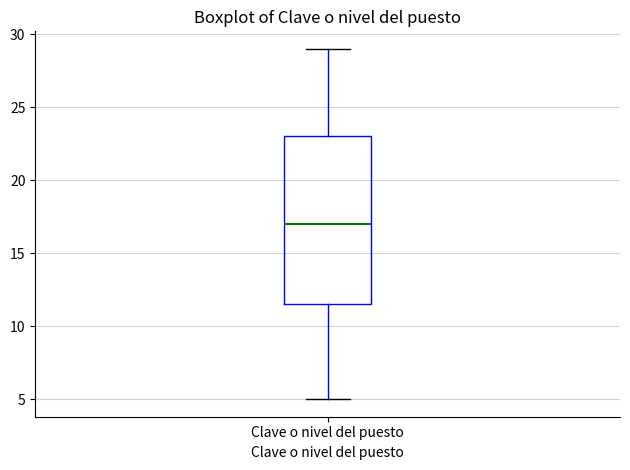

Read this box plot against the y-axis: the position of the median line, the range covered by the box, and the ends of both whiskers. The values are not printed on the chart, so give them approximately, as read against the axis.

median 17.0, box 11.5 to 23.0, whiskers 5.0 to 29.0